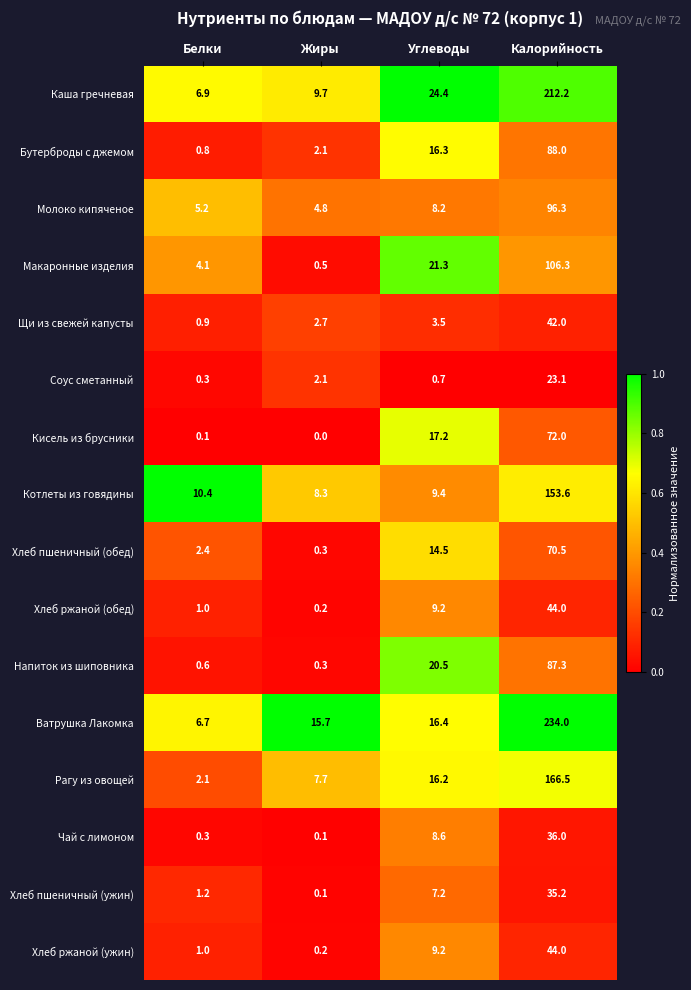

The Кисель из брусники series shows 11.3 at Углеводы. True or false?

False